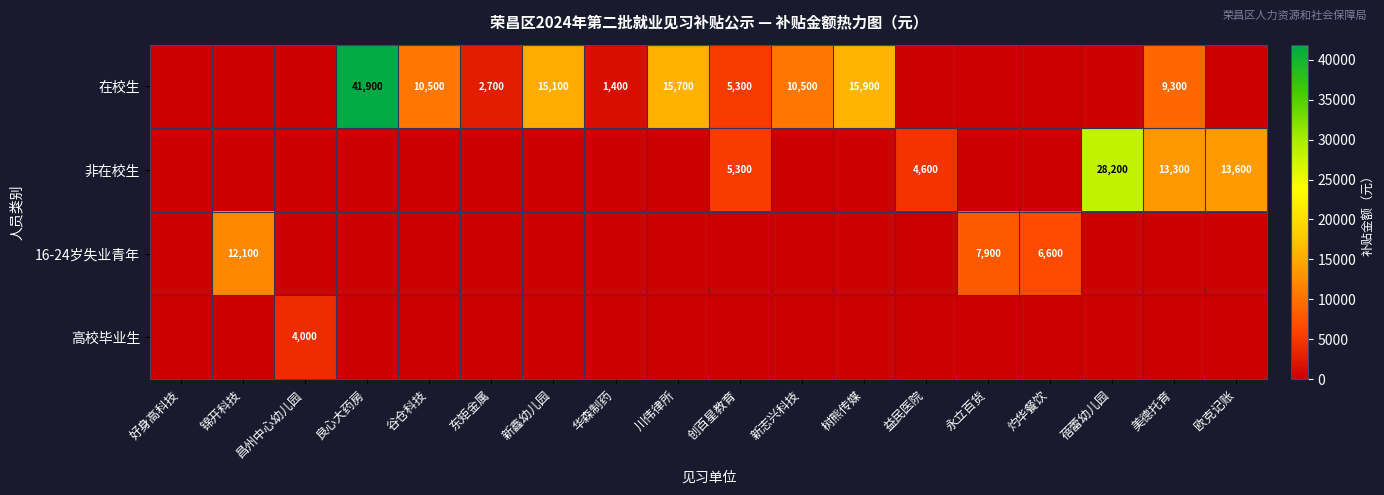

True or false: 在校生 has a value of 15900 at 树熊传媒.

True